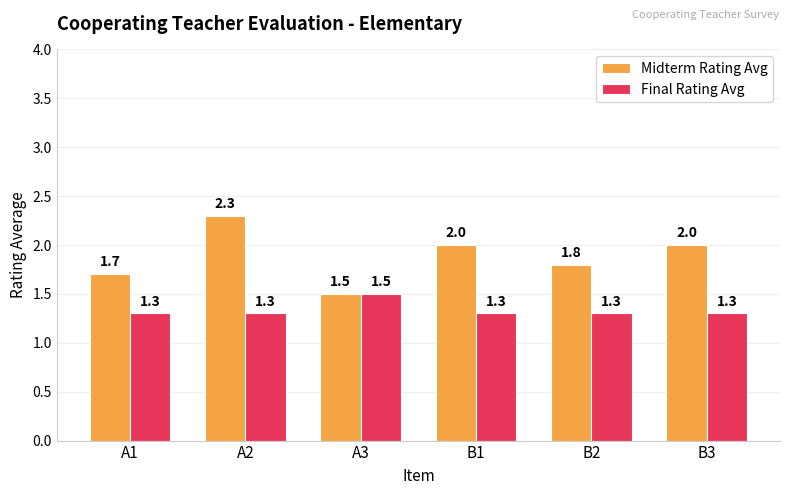

Which series changed the most between A3 and B1?

Midterm Rating Avg